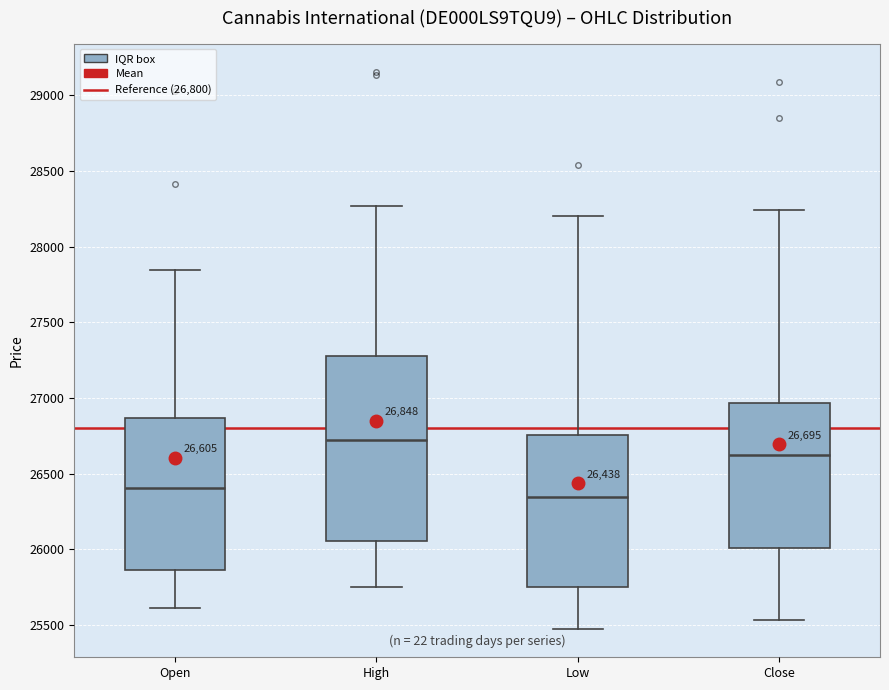

Which box's median line is the lowest?

Low